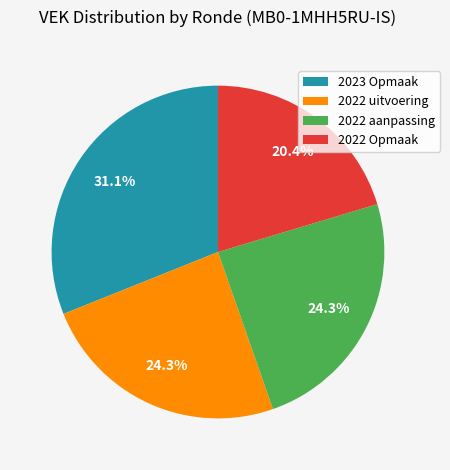

Between 2023 Opmaak and 2022 uitvoering, which is larger?

2023 Opmaak